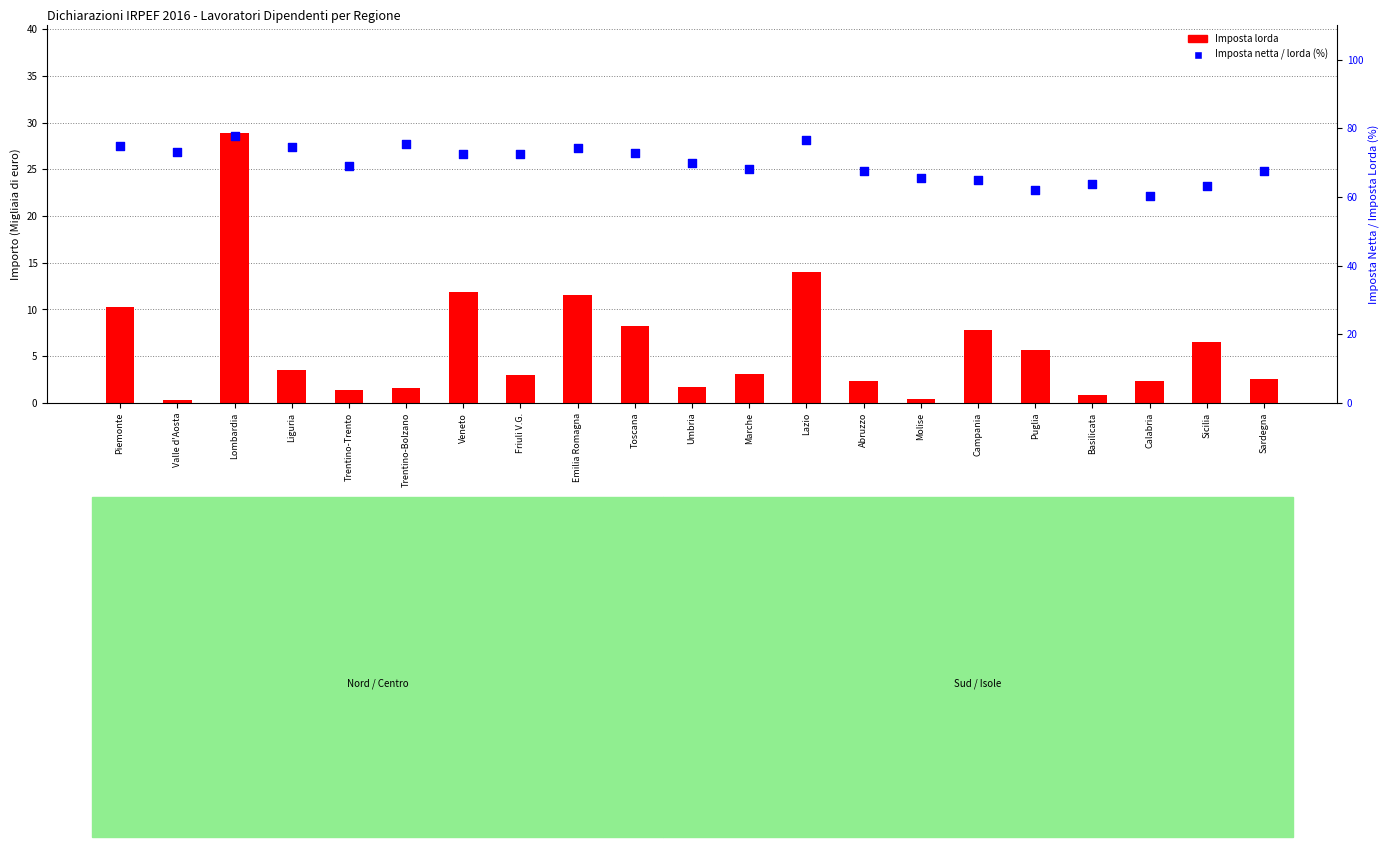

At how many categories does at least one series exceed 15?

21